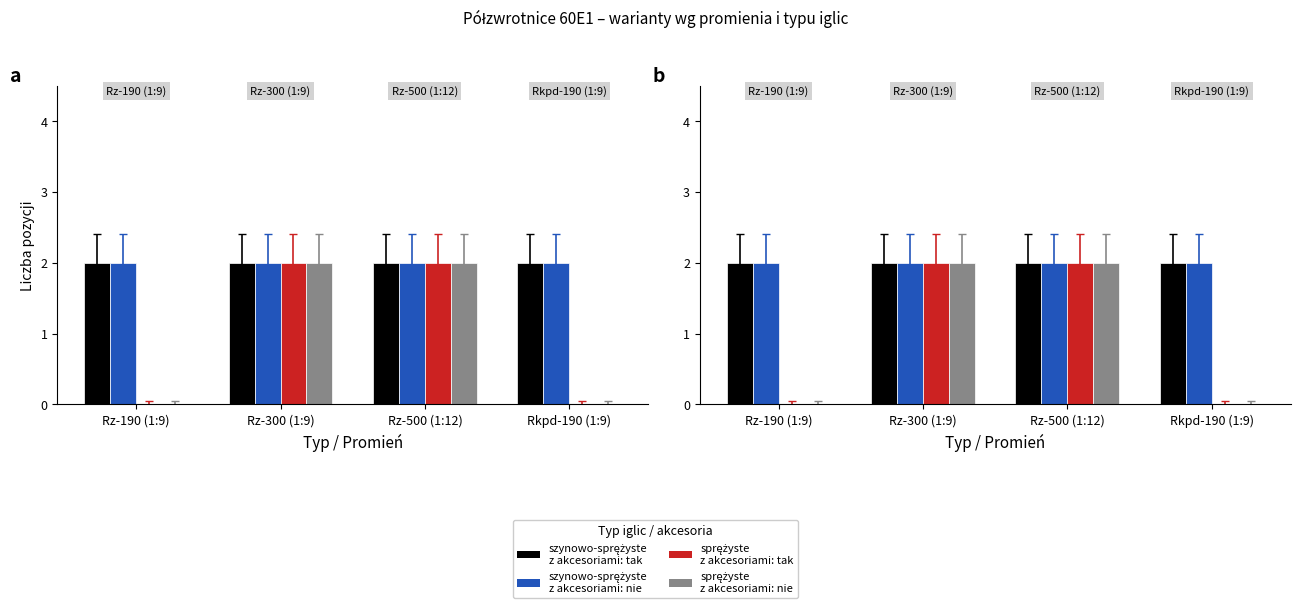

What is the label of the 3rd bar from the right?

Rz-300 (1:9)